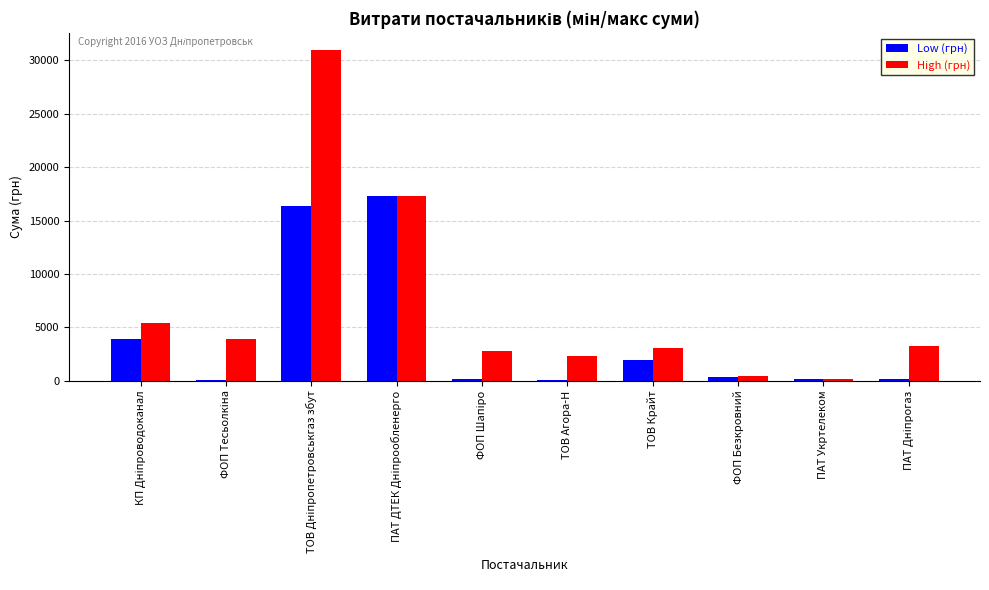

Which series has the largest total across all categories?

High (грн)